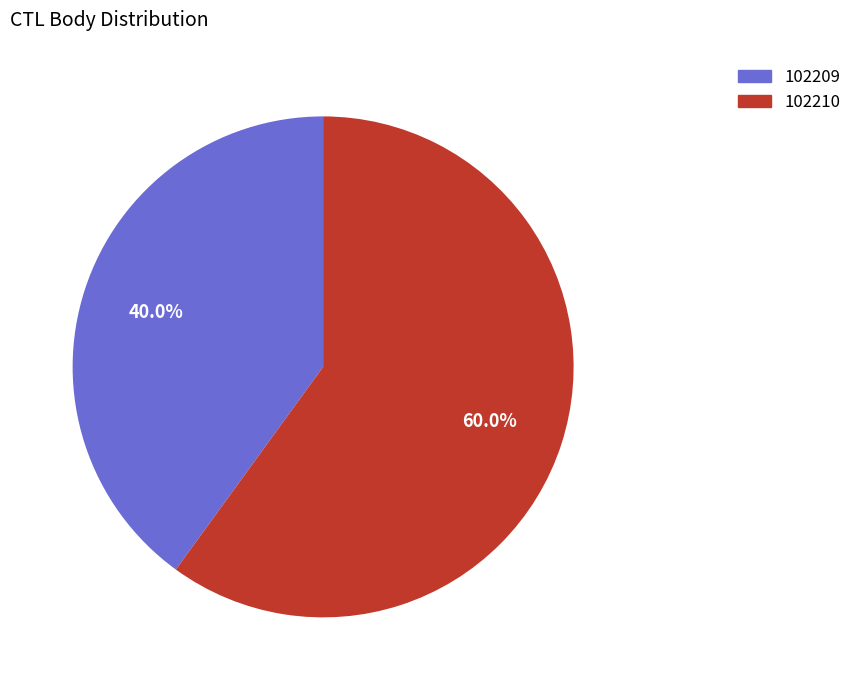

What is the ratio of the value at 102210 to the value at 102209?

1.5